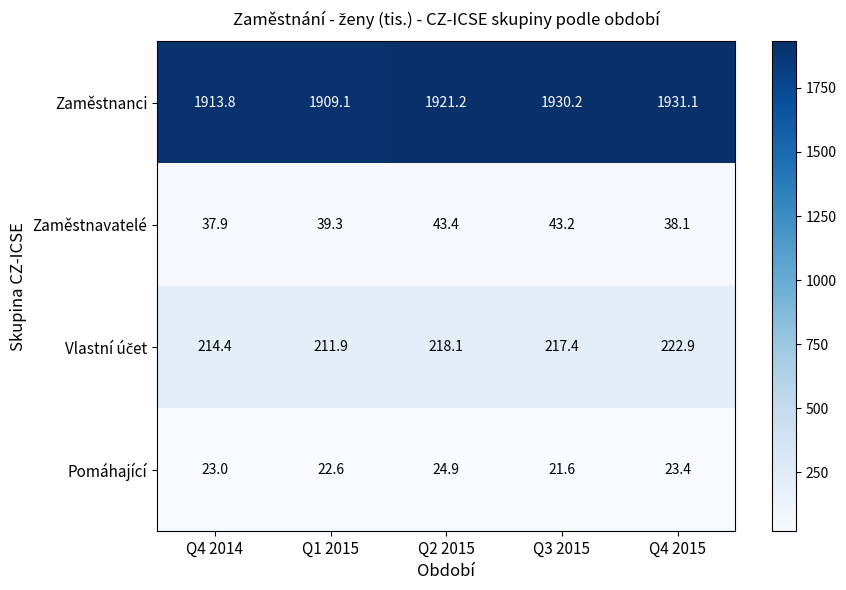

At which label is Pomáhající closest to 23?

Q4 2014